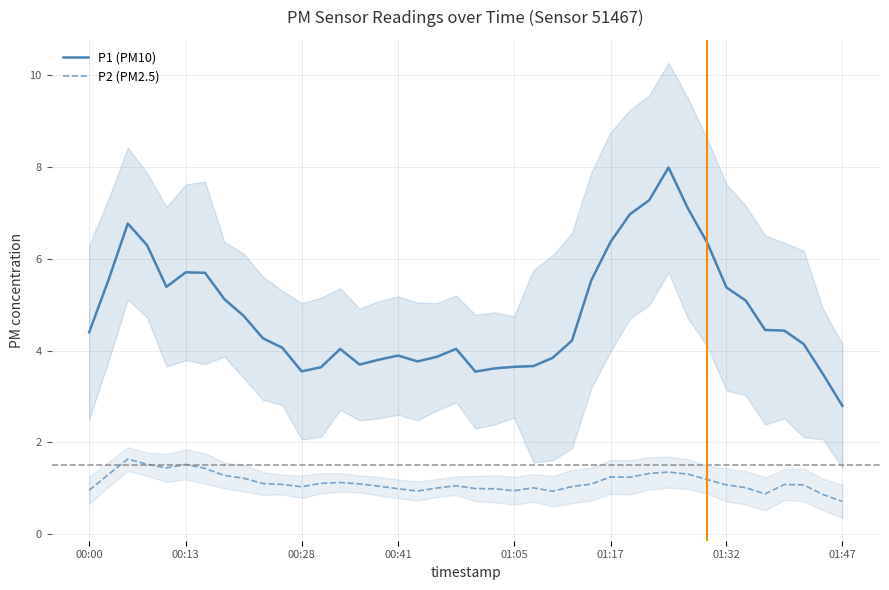

Does the chart have visible grid lines?

Yes